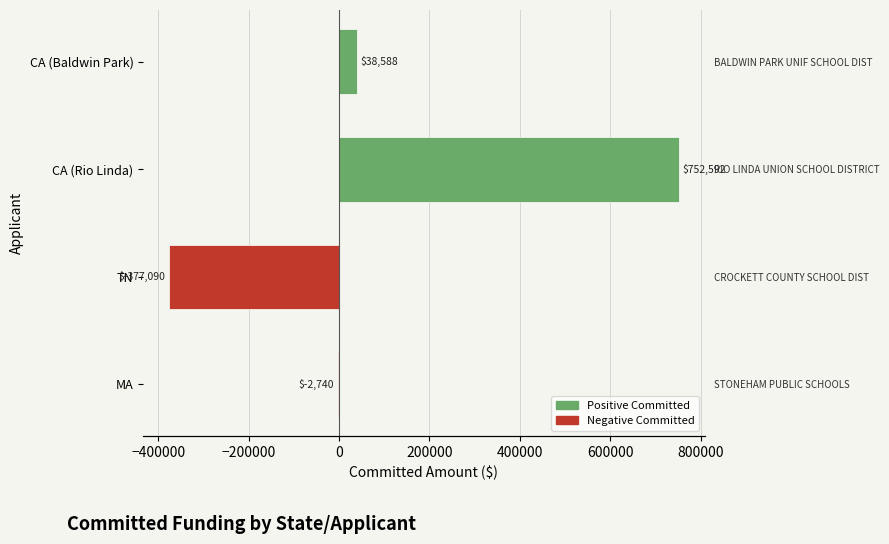

Reading left to right, transcribe all the data shown in this chart.

-2740.0	-377090.0	752592.2	38588.0